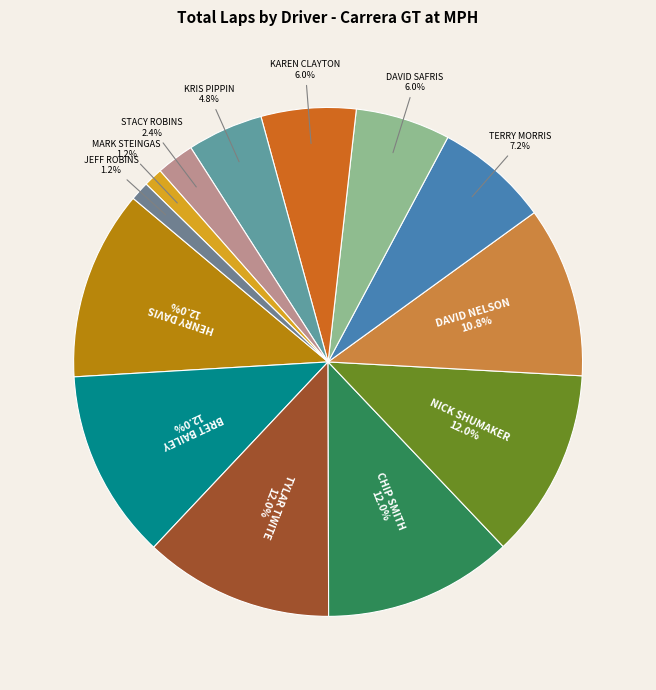

Count the number of slices in the pie.

13